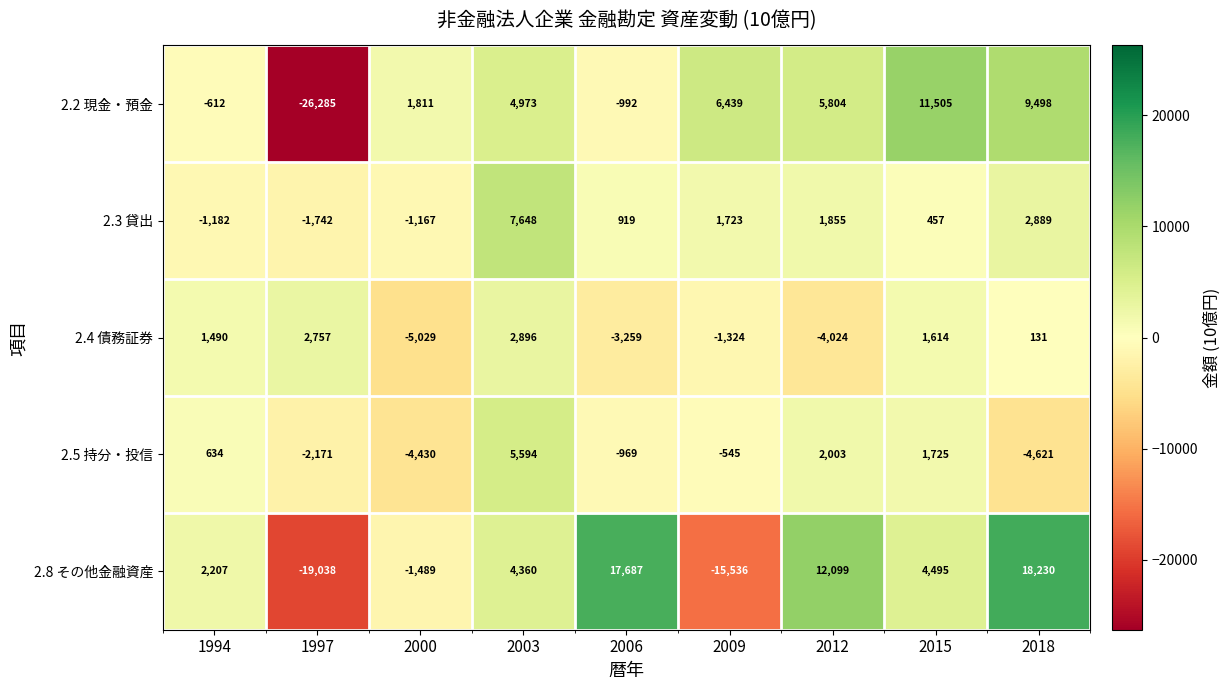

At which category does the chart reach its peak across all series?

2018